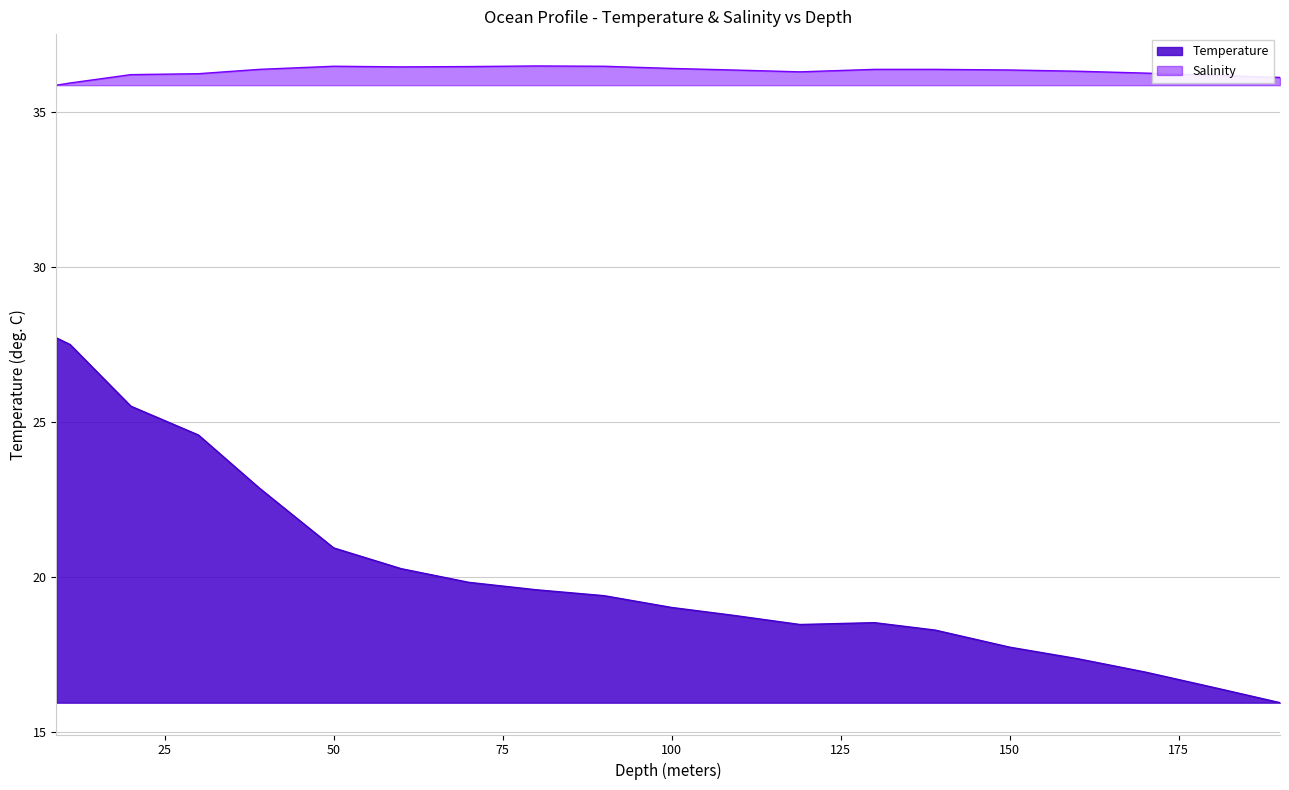

What is the difference between the maximum and minimum values in the Salinity series?

0.6